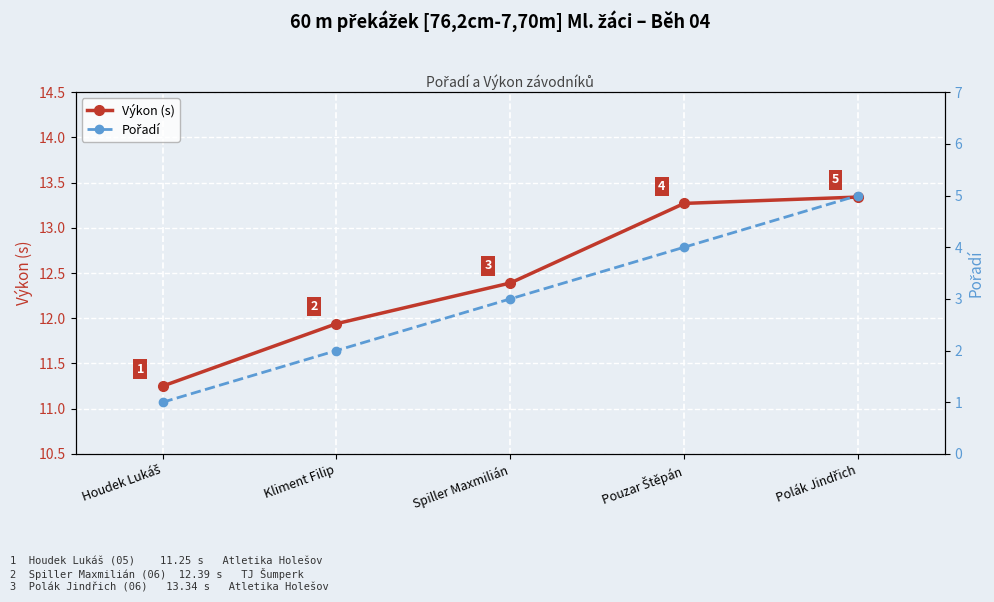

Is it true that Pořadí equals 1.0 at Houdek Lukáš?

True